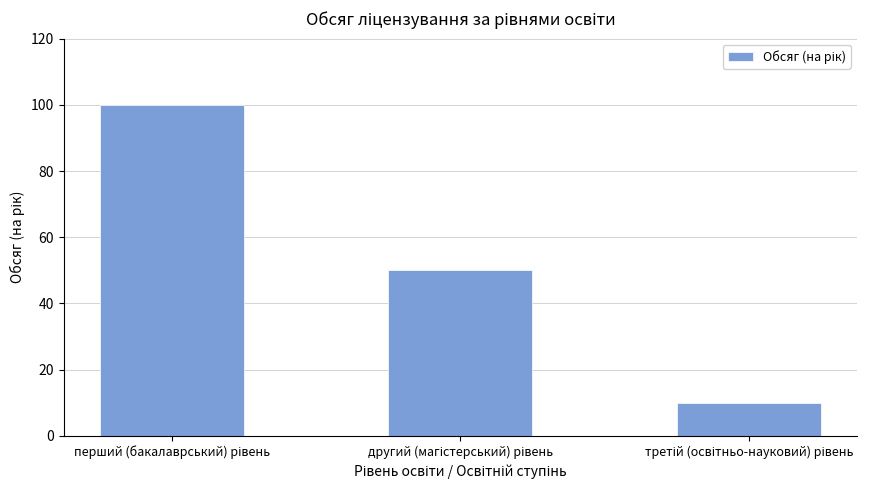

What is the sum of all values?

160